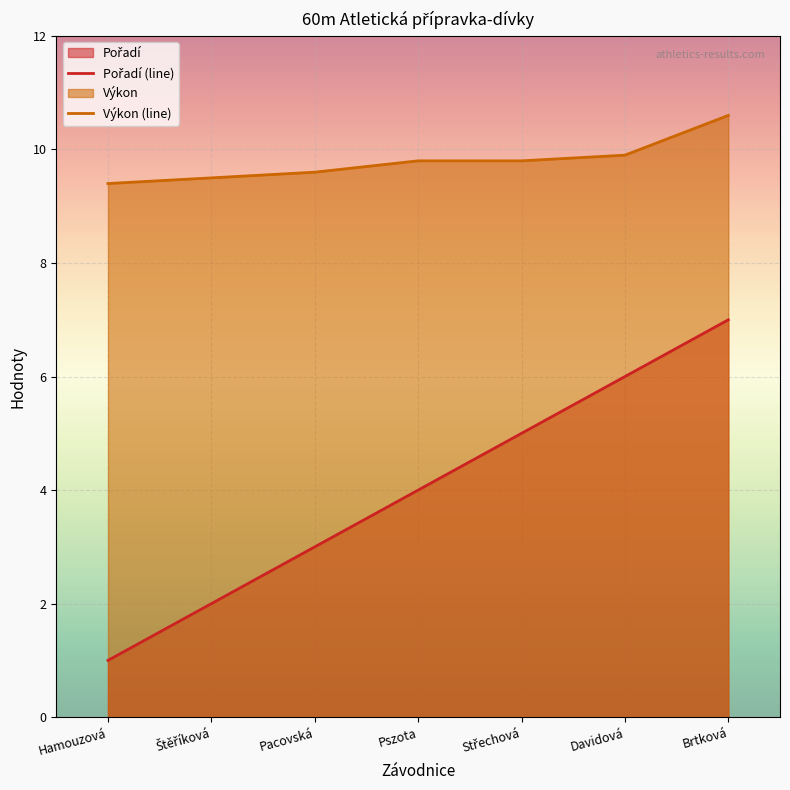

How many Pořadí (line) values are between 2 and 6?

5